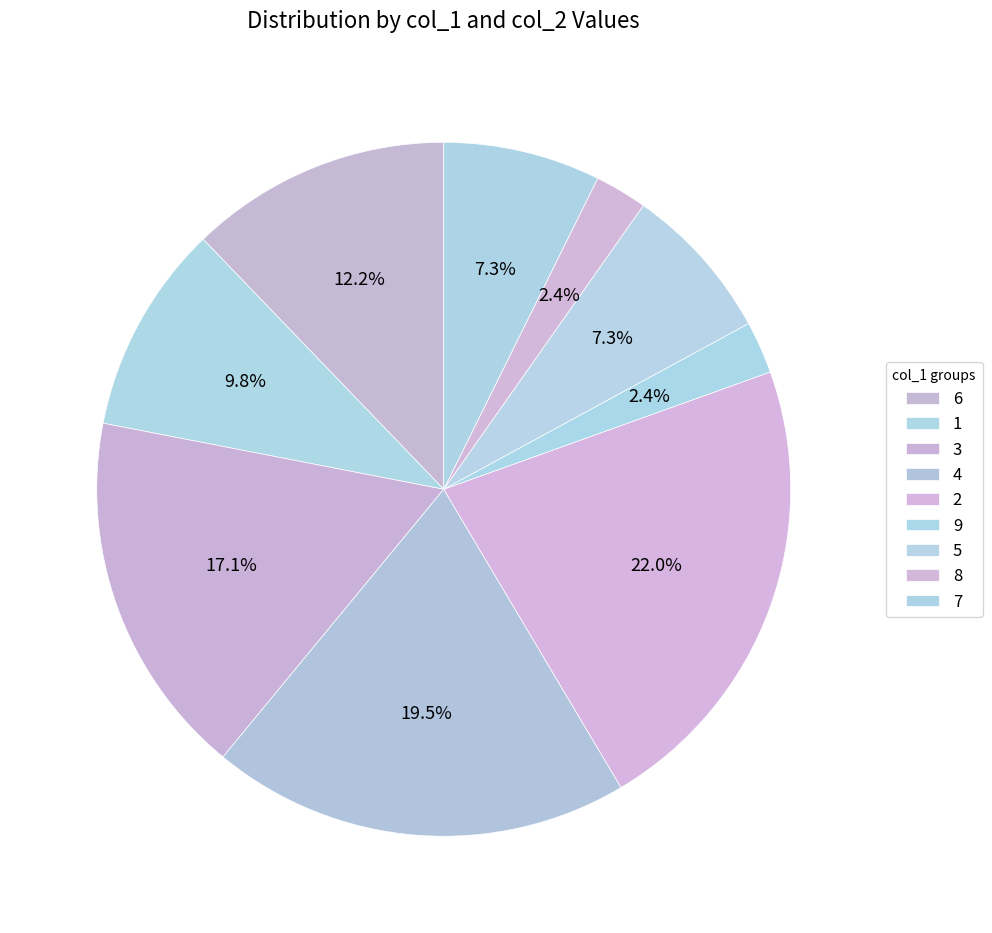

What is the change in value from 1 to 4?

+4